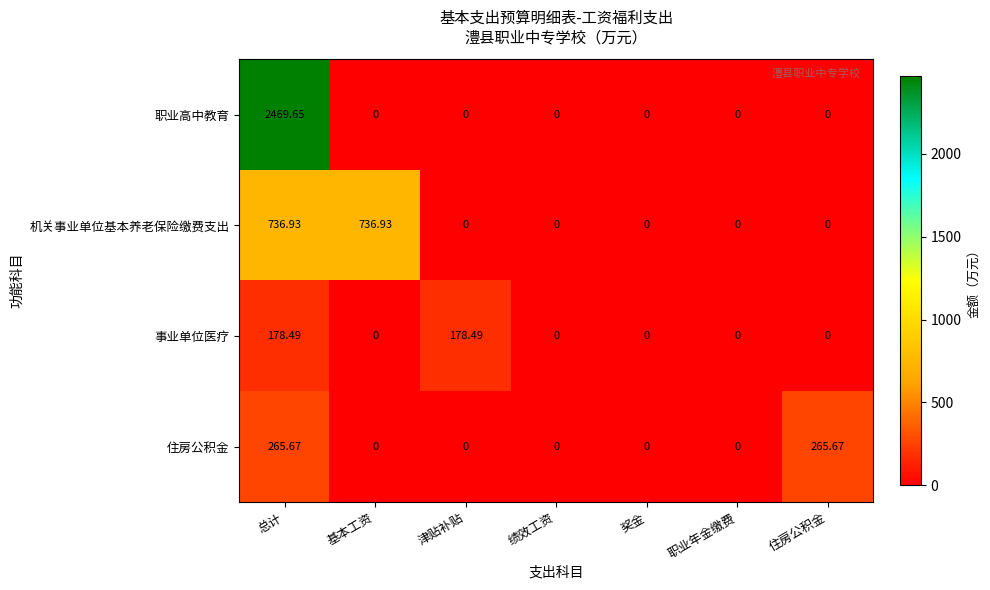

What is the total value across all series at 基本工资?

736.9